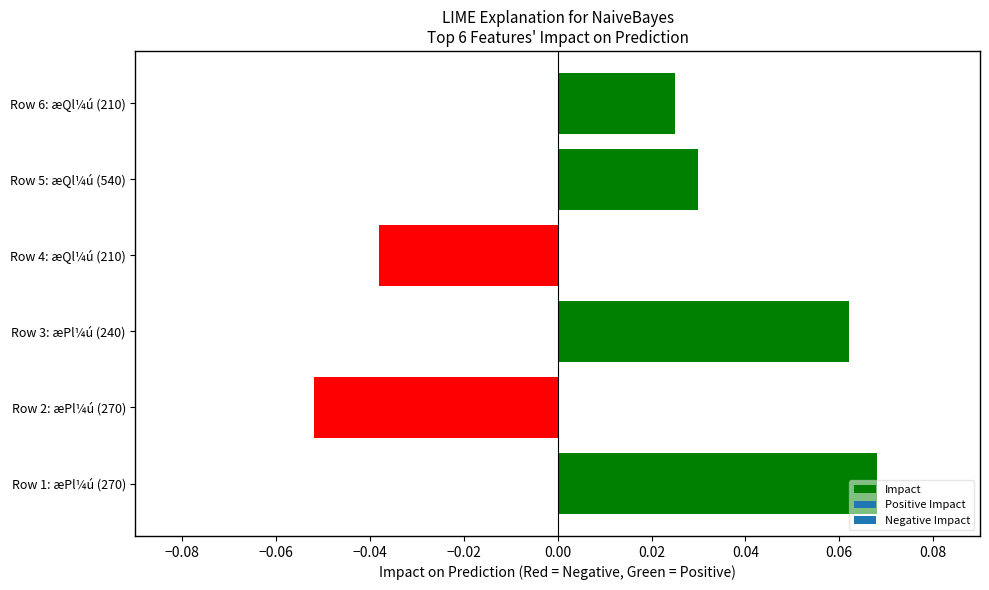

The chart shows a value of 0.0 at Row 3: æPl¼ú (240). True or false?

False